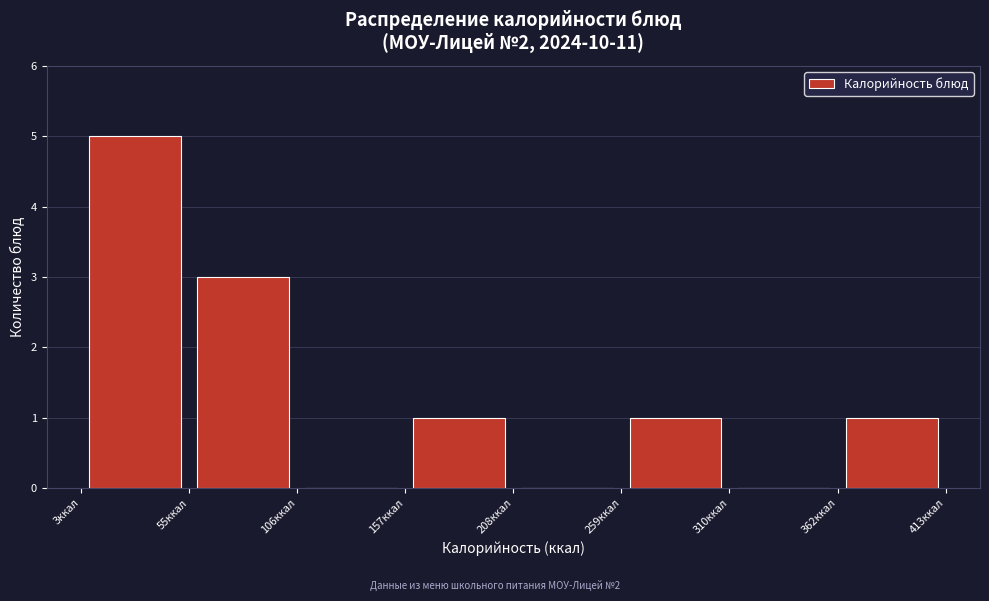

Reading left to right, transcribe this chart: for each bar, give the range it covers on the x-axis and its height. Neither the bar edges nor the heights are printed on the chart, so give them approximately, as read against the axes.

0 to 60: 5
60 to 110: 3
110 to 160: 0
160 to 210: 1
210 to 260: 0
260 to 310: 1
310 to 360: 0
360 to 410: 1